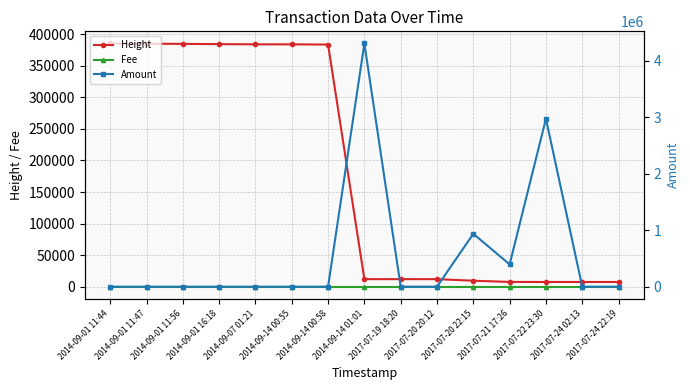

True or false: Fee and Height intersect in this chart.

False